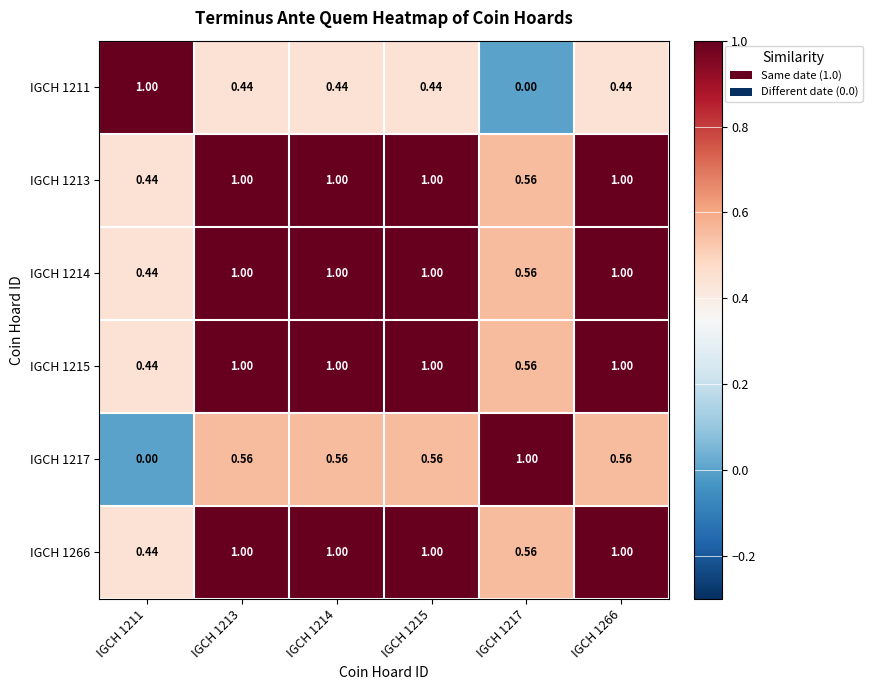

Is the value of IGCH 1217 at IGCH 1214 greater than the value of IGCH 1211 at IGCH 1211?

No